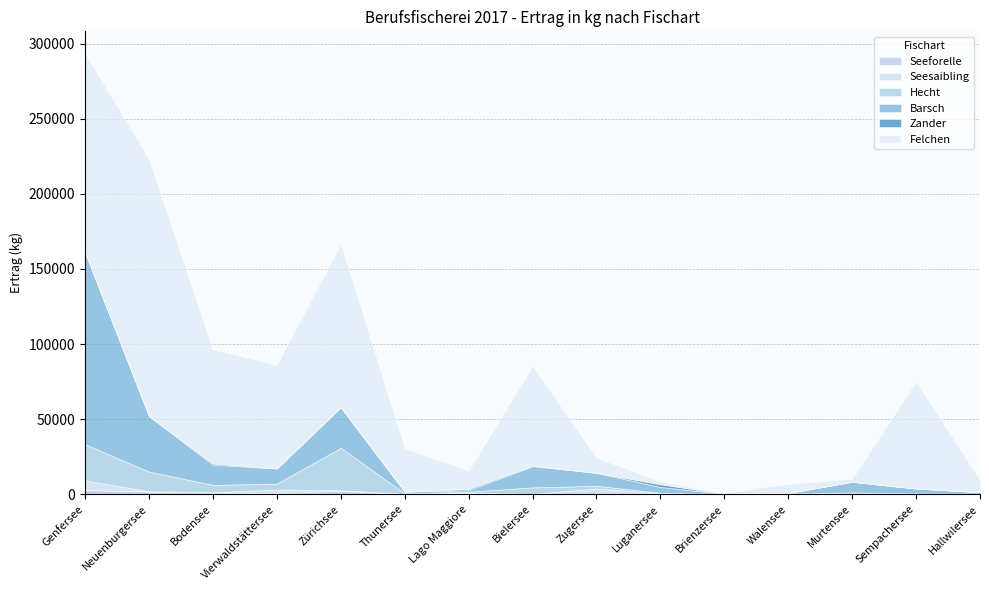

What are all the series names shown in the legend?

Seeforelle, Seesaibling, Hecht, Barsch, Zander, Felchen